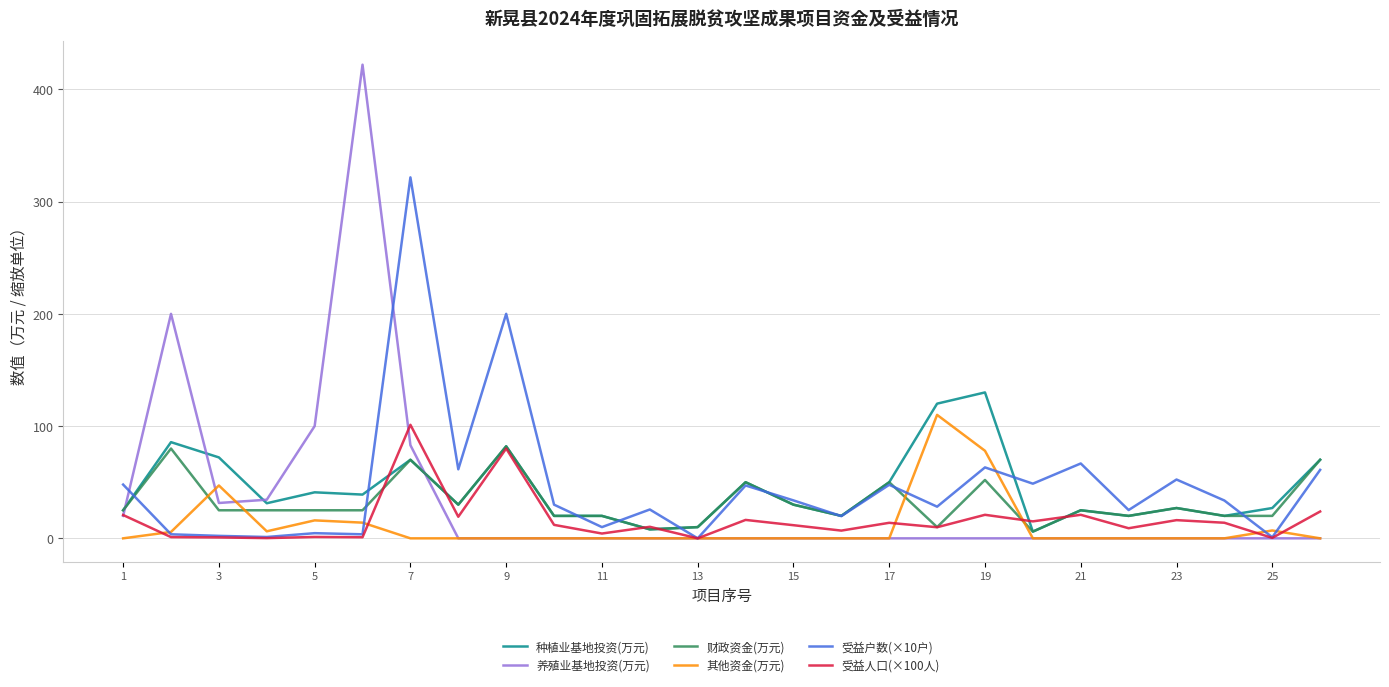

What is the average value of the 种植业基地投资(万元) series?

43.4